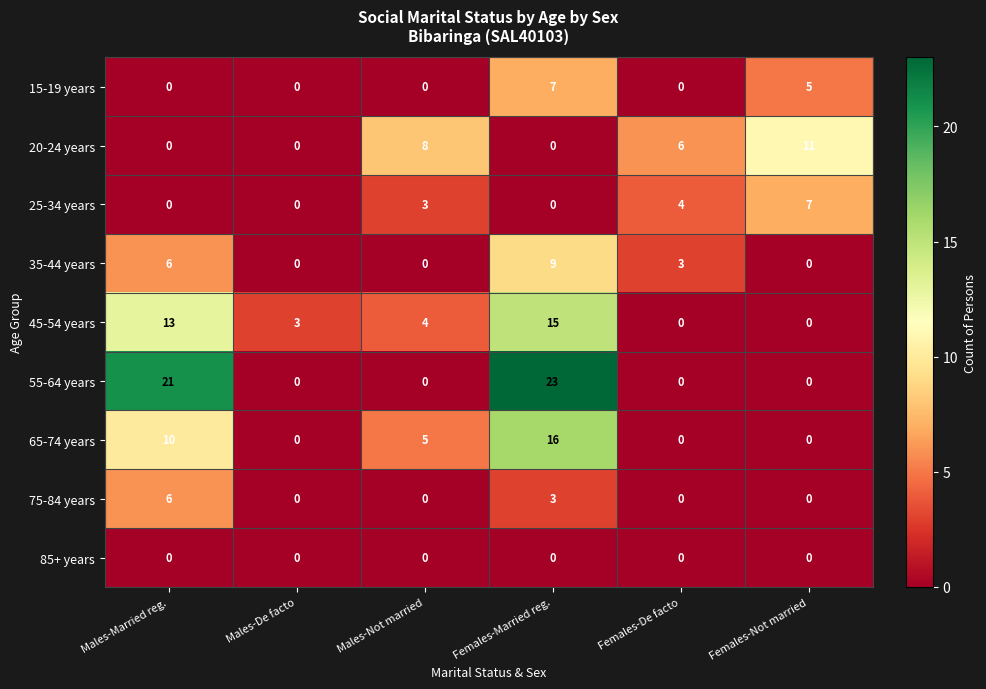

Which series has the widest spread of values?

55-64 years